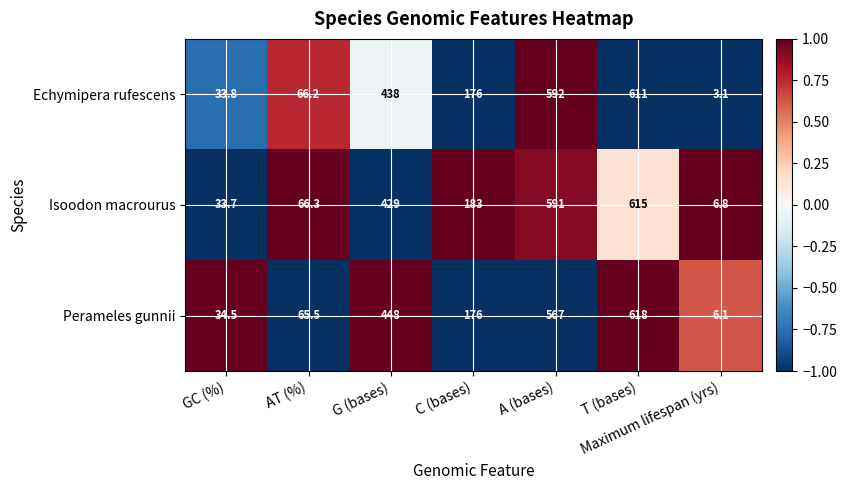

What is the sum of all Isoodon macrourus values?

1924.8